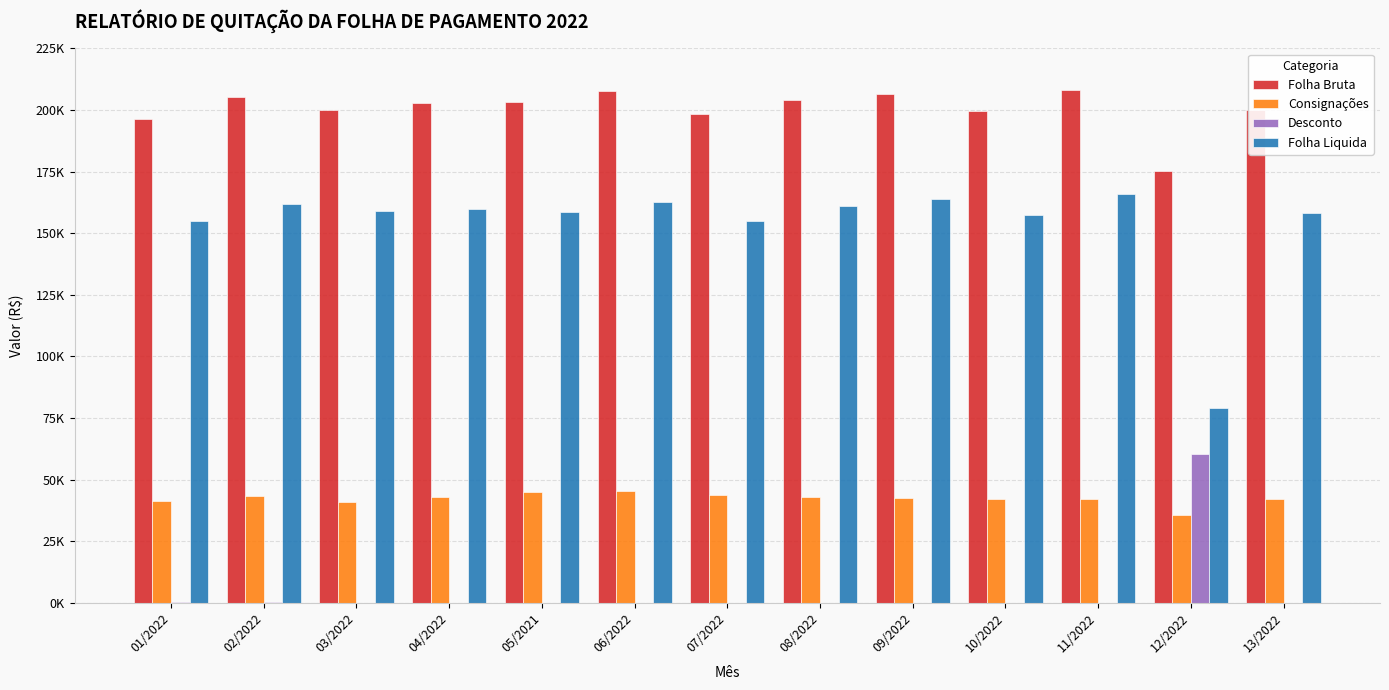

The Desconto series shows 33034.8 at 05/2021. True or false?

False